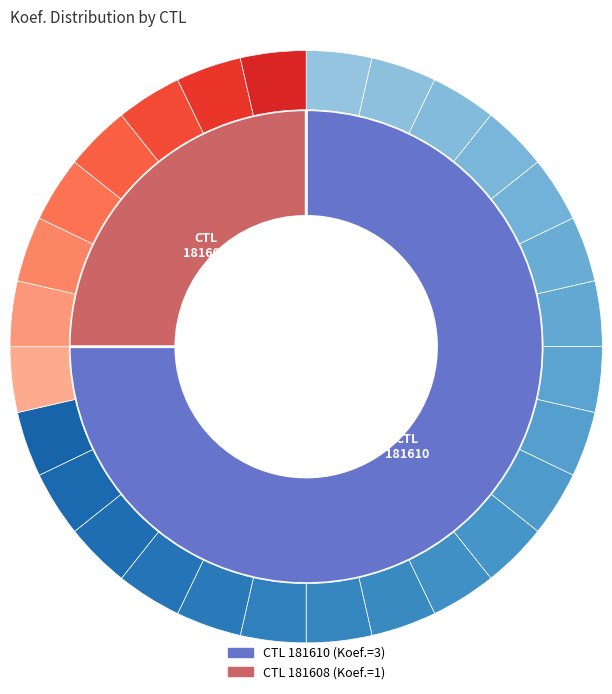

Count the number of slices in the pie.

2